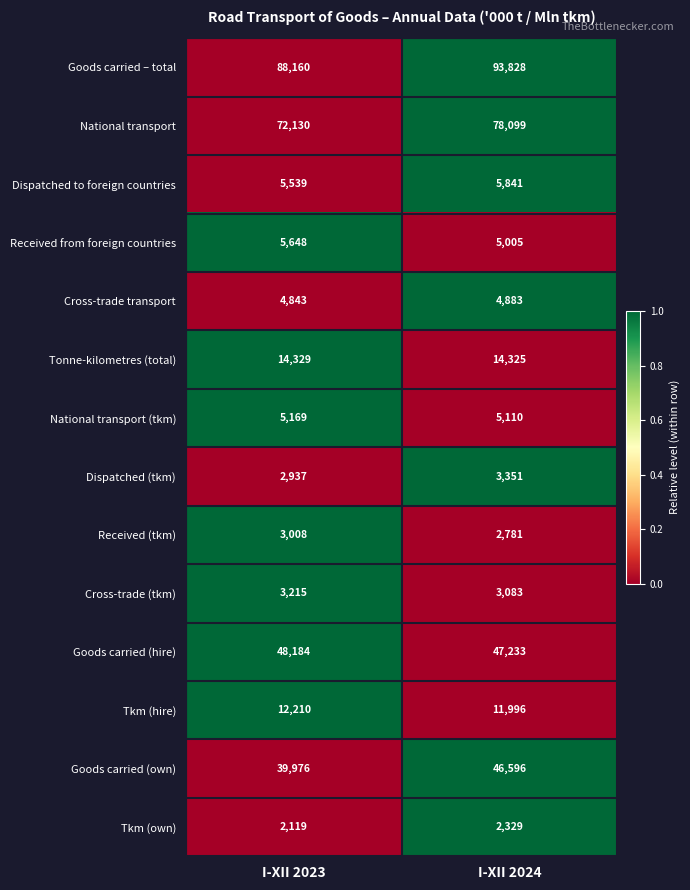

Which series has the largest total across all categories?

Goods carried – total